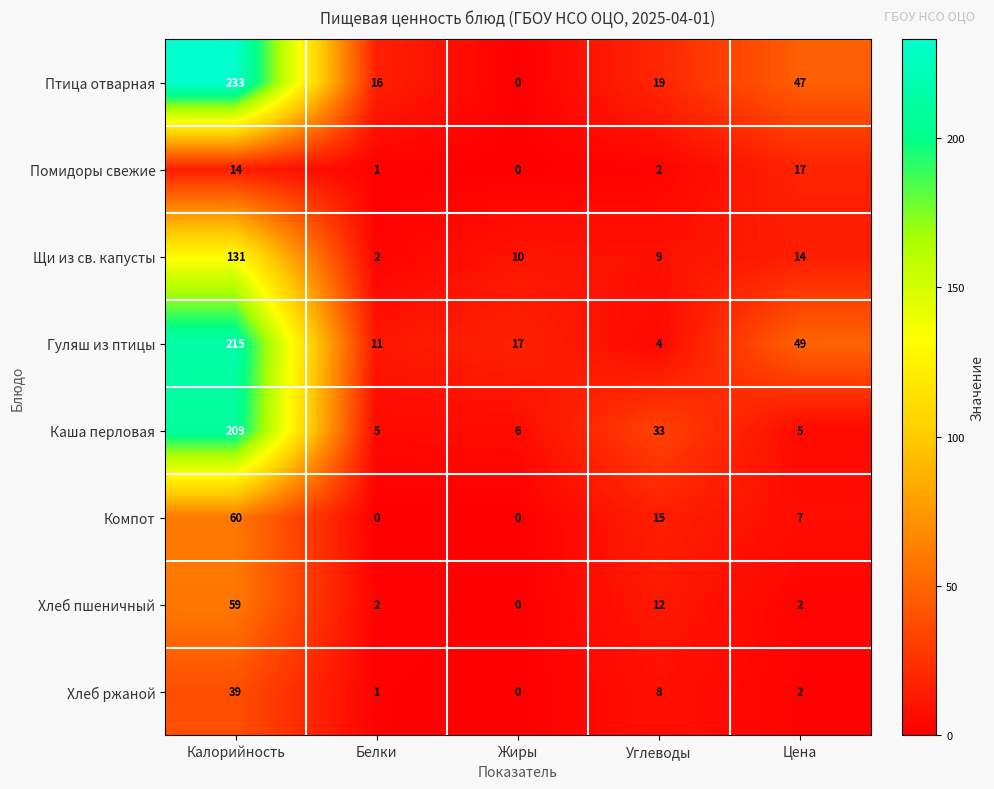

What is the maximum value shown in the chart?

233